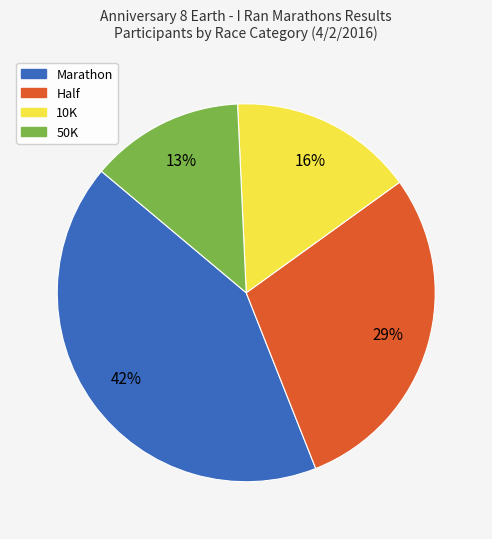

To the nearest percent, what is the difference between the largest and smallest slice percentages?

29%